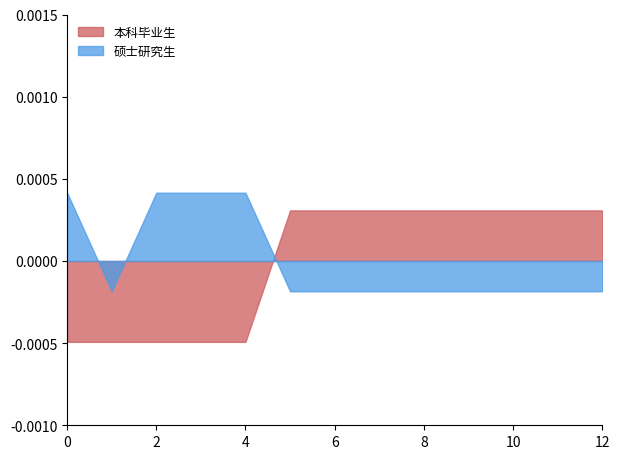

True or false: 本科毕业生 and 硕士研究生 cross at least once.

True